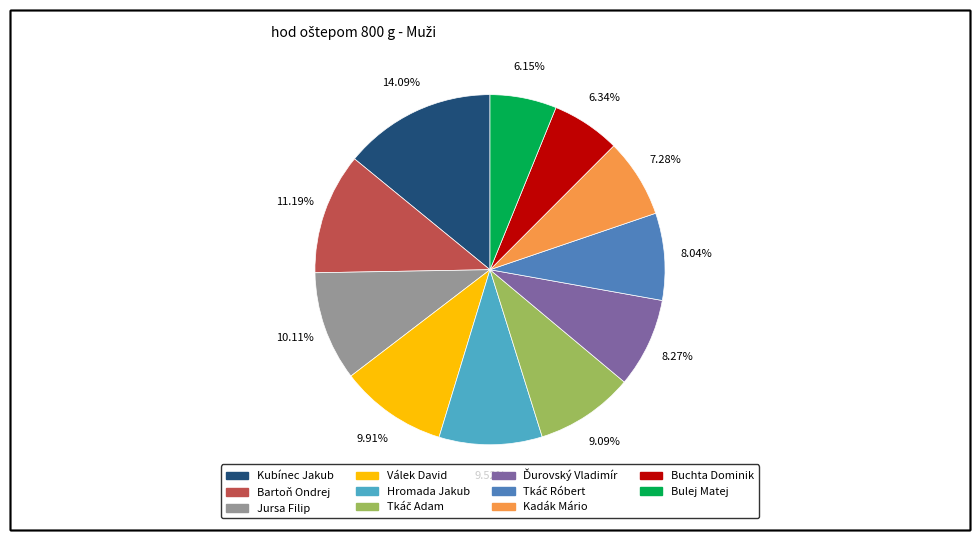

Approximately how many times larger is the value at Jursa Filip compared to Kubínec Jakub?

0.7